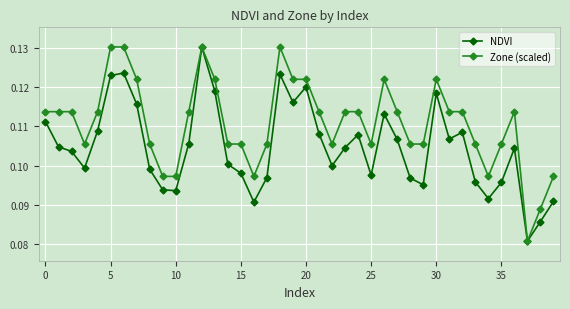

How many Zone (scaled) values are between 0 and 1?

40